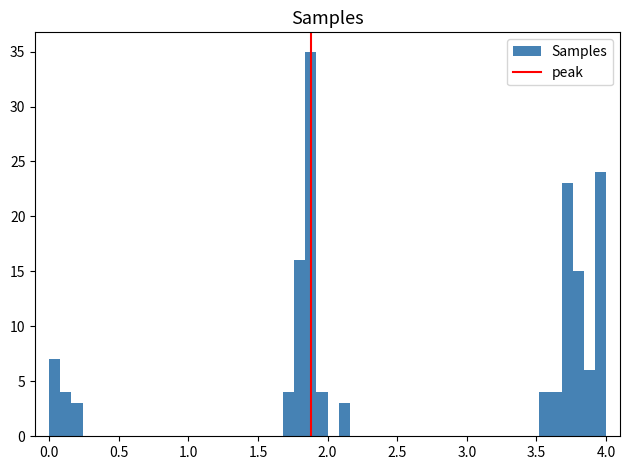

Read against the x-axis, roughly where is the centre of the tallest bar?

1.90